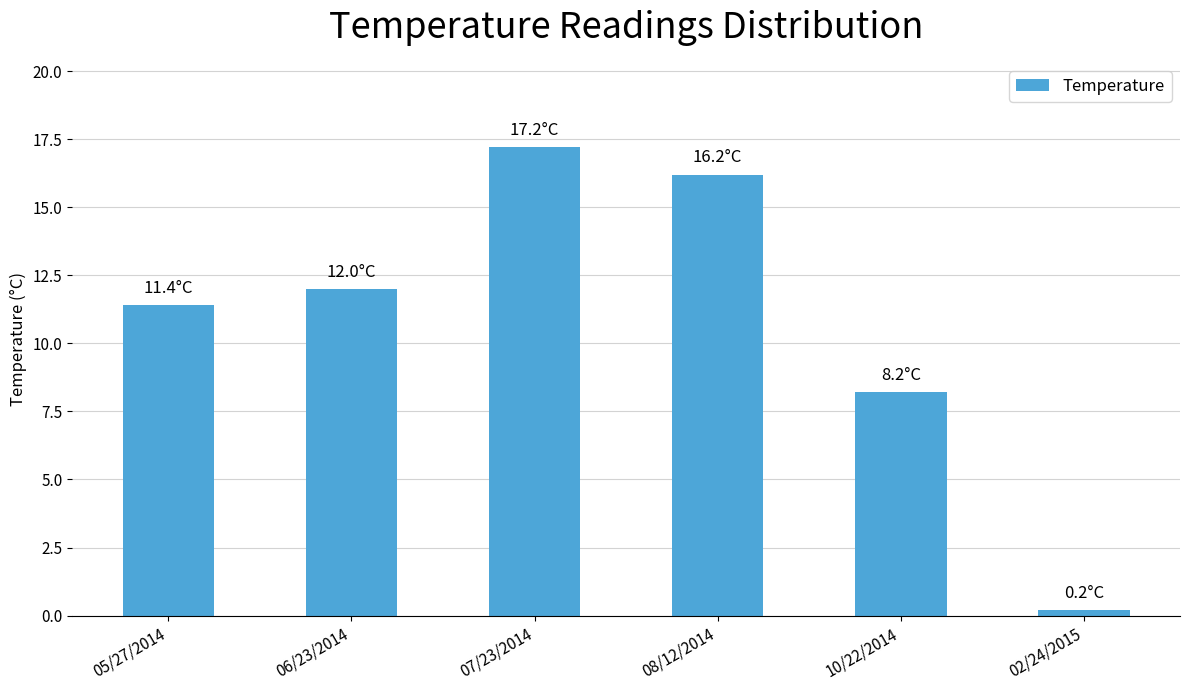

List the labels in order of value, smallest first.

02/24/2015, 10/22/2014, 05/27/2014, 06/23/2014, 08/12/2014, 07/23/2014